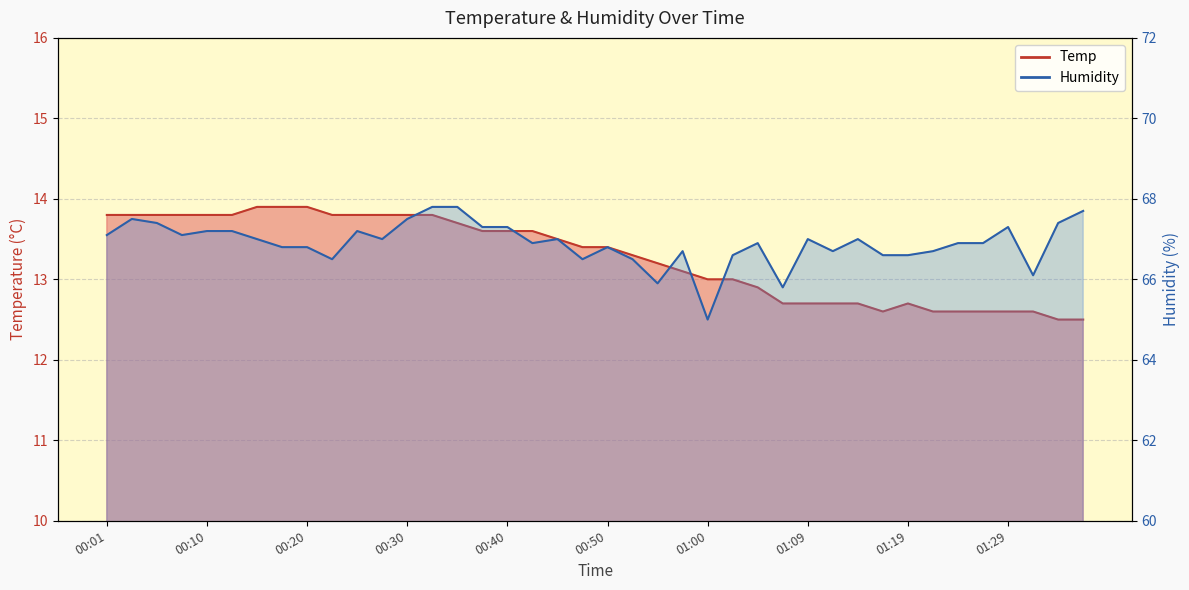

What is the label of the 3rd point from the left?

00:06